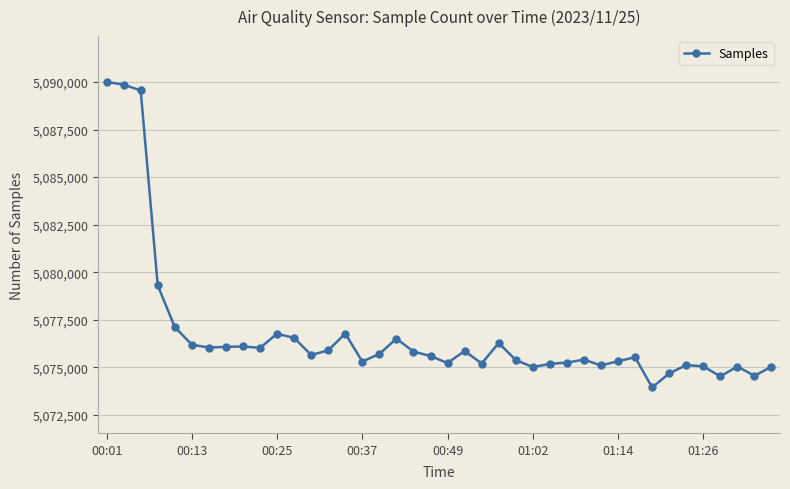

What is the value of the 34th point from the left?

5074684